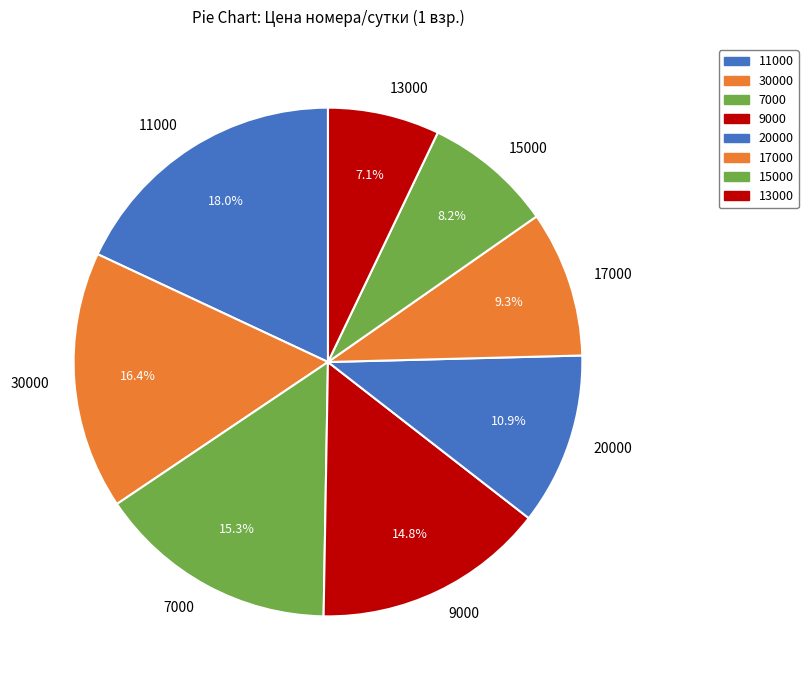

Is there a majority slice in this chart?

No